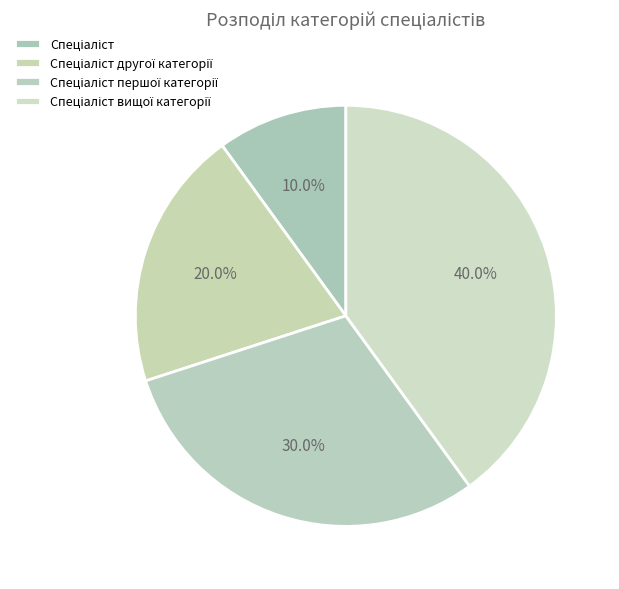

What is the total percentage of Спеціаліст вищої категорії and Спеціаліст першої категорії?

70.0%